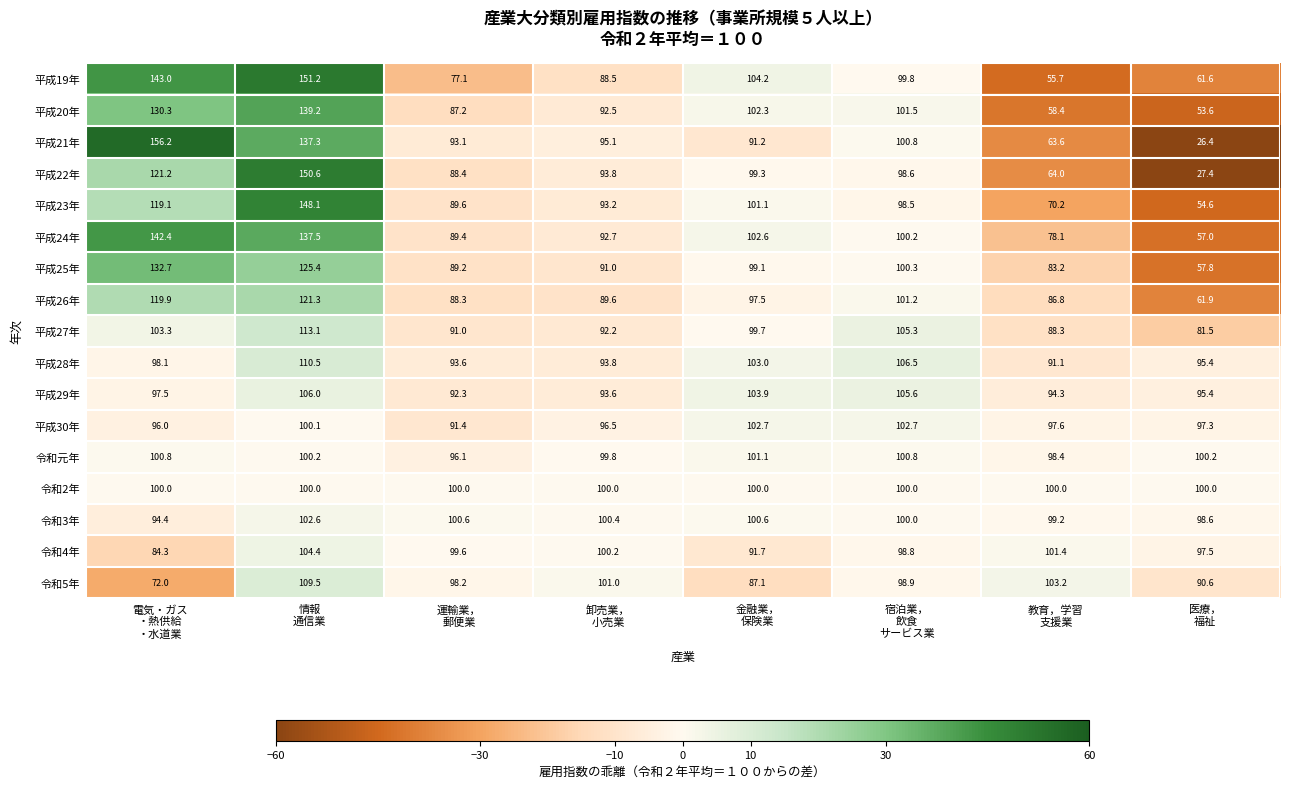

At how many categories does at least one series exceed 32?

8